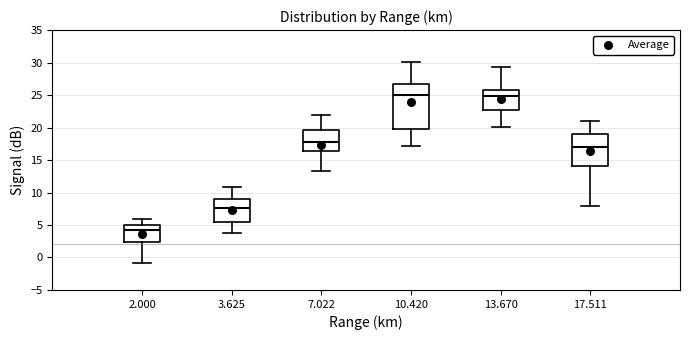

Reading left to right, read every box against the y-axis: the position of its median line, the range the box covers, and the ends of its whiskers. The values are not printed on the chart, so give them approximately, as read against the axis.

2.000: median 4.0, box 2.5 to 5.0, whiskers -1.0 to 6.0
3.625: median 7.5, box 5.5 to 9.0, whiskers 3.5 to 11.0
7.022: median 17.5, box 16.5 to 19.5, whiskers 13.5 to 22.0
10.420: median 25.0, box 19.5 to 27.0, whiskers 17.0 to 30.0
13.670: median 25.0, box 22.5 to 26.0, whiskers 20.0 to 29.5
17.511: median 17.0, box 14.0 to 19.0, whiskers 8.0 to 21.0